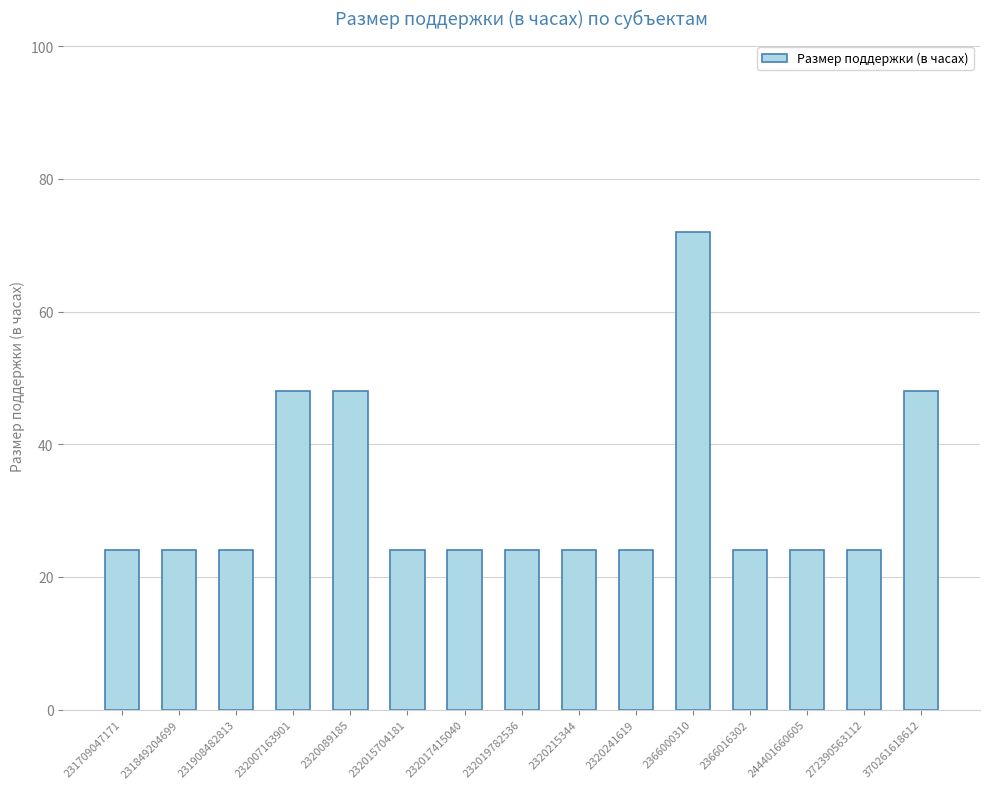

What is the value of the 3rd bar from the left?

24